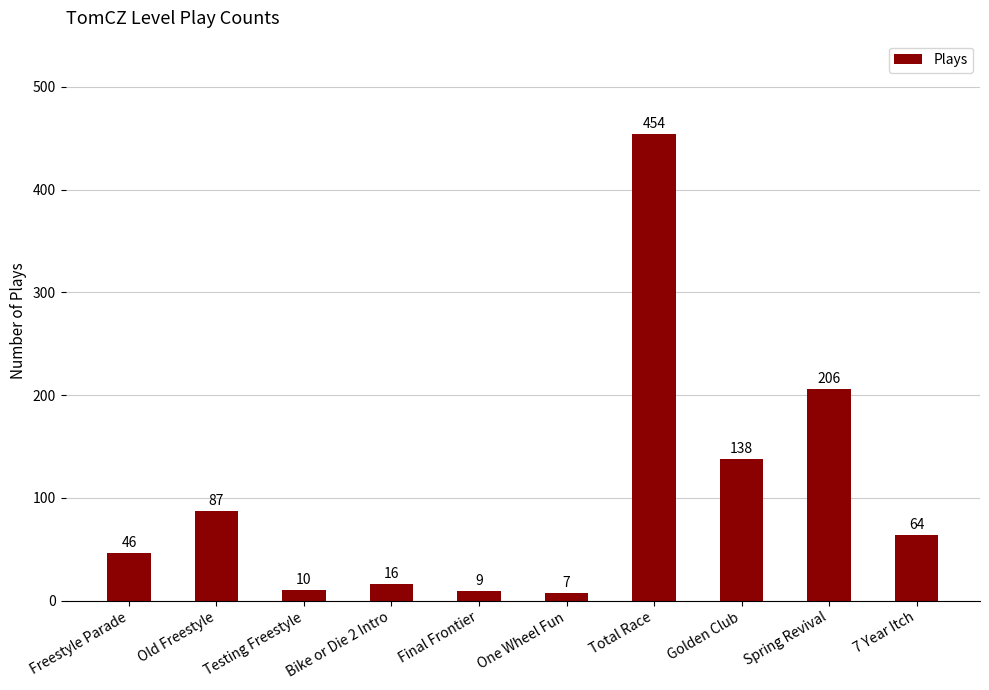

Between Old Freestyle and Bike or Die 2 Intro, which is larger?

Old Freestyle